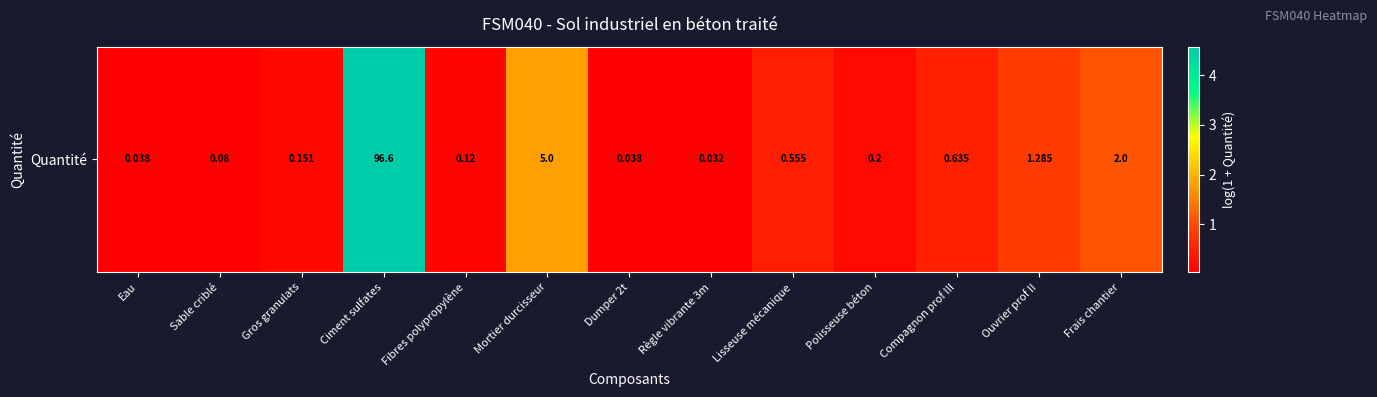

At which category does the chart reach its minimum across all series?

Règle vibrante 3m